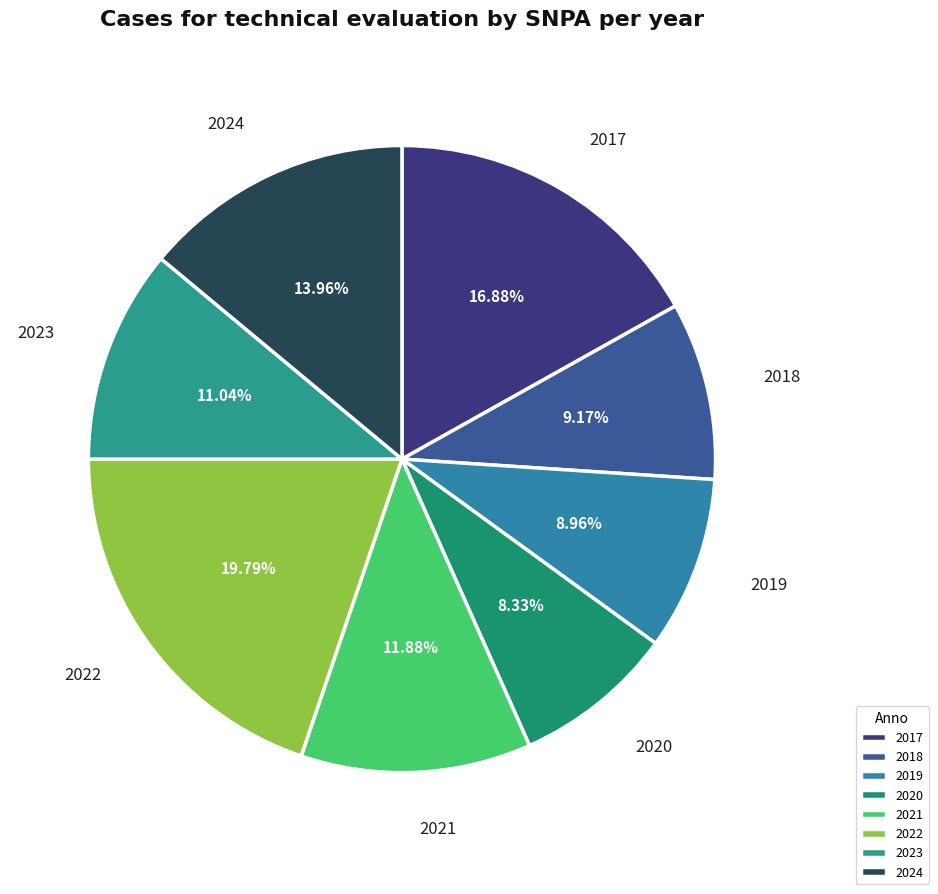

Approximately how many times larger is the value at 2019 compared to 2017?

0.5